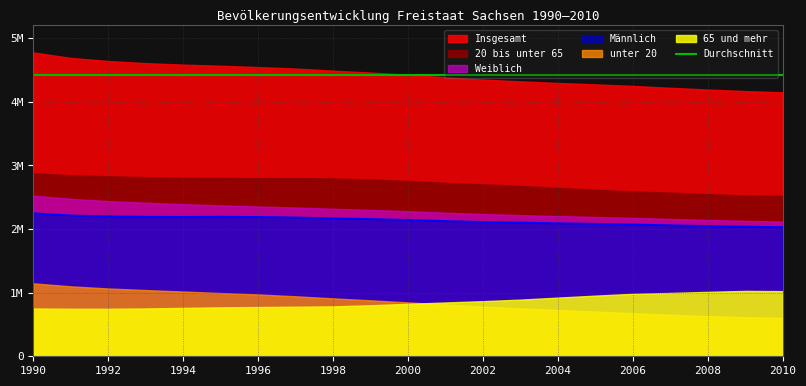

Which category has the highest value in the Weiblich series?

1990